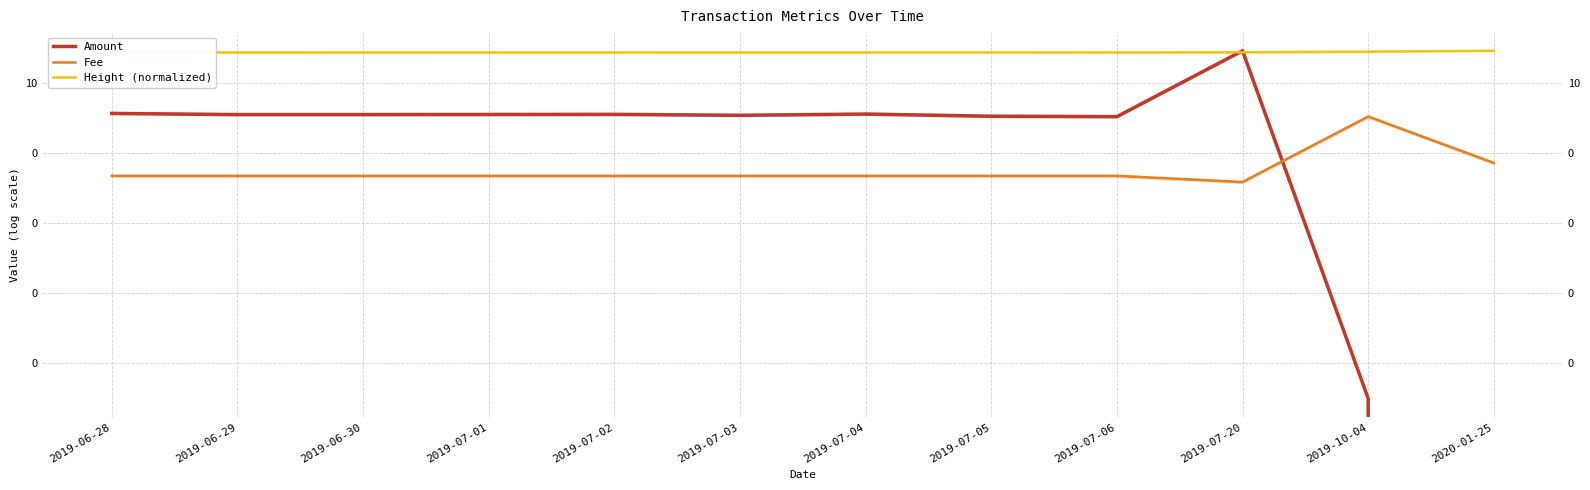

What is the maximum value for Fee?

1.1